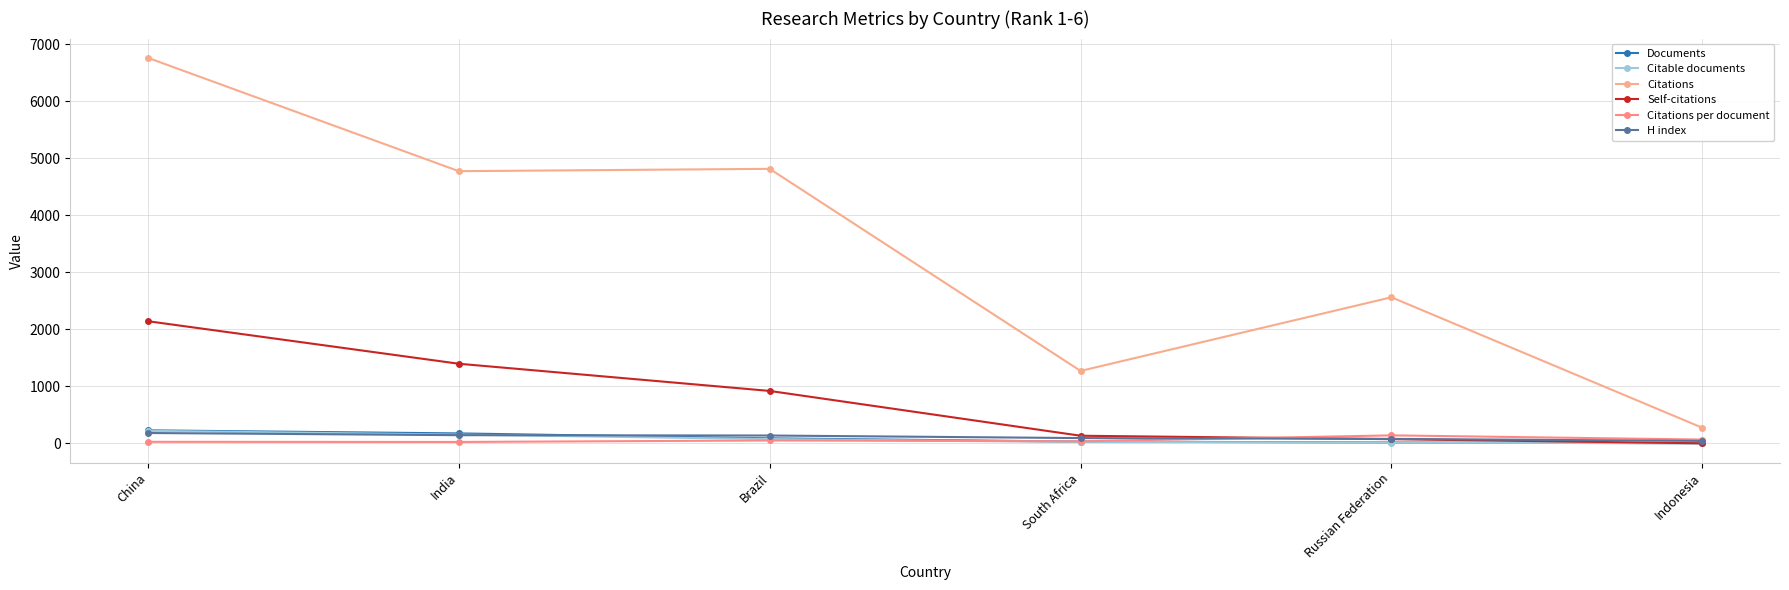

List the series in order of their peak value, highest first.

Citations, Self-citations, Documents, Citable documents, H index, Citations per document